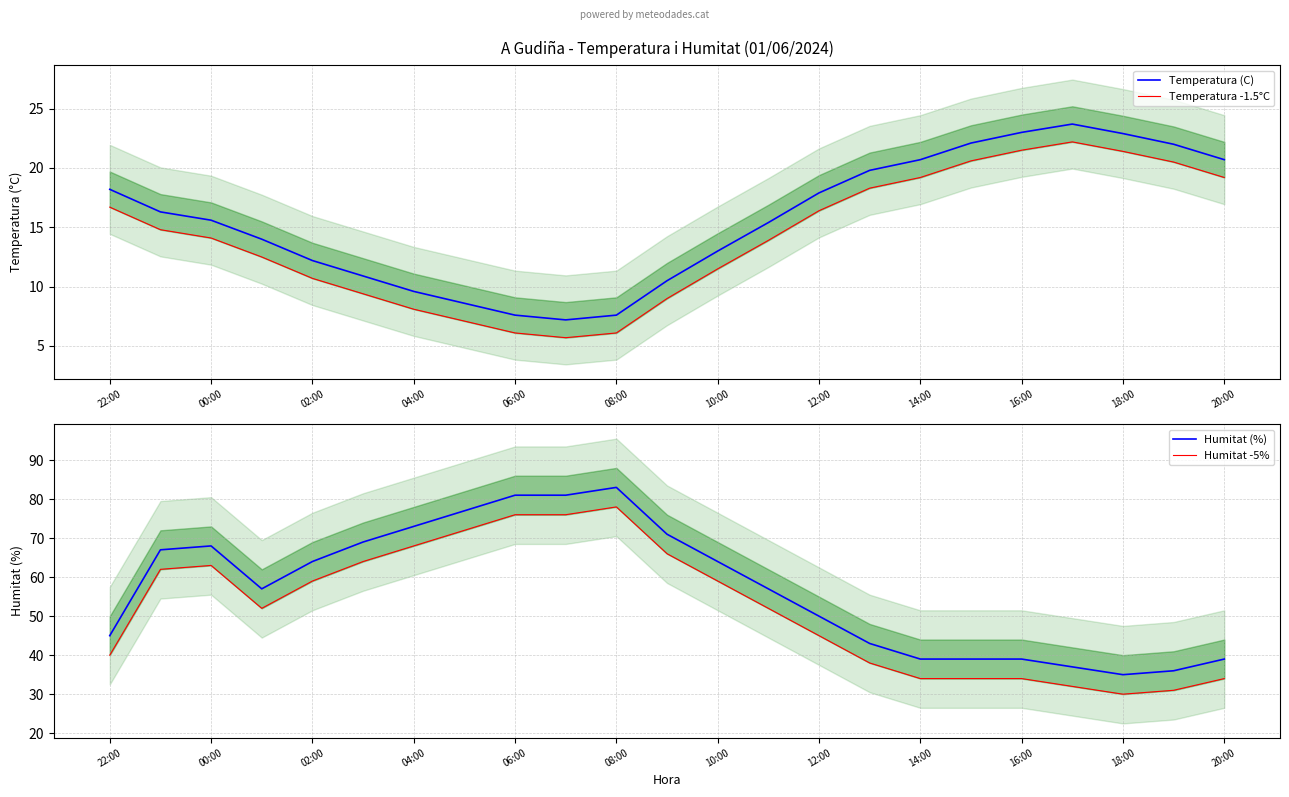

What are all the series names shown in the legend?

Temperatura (C), Temperatura -1.5°C, Humitat (%), Humitat -5%